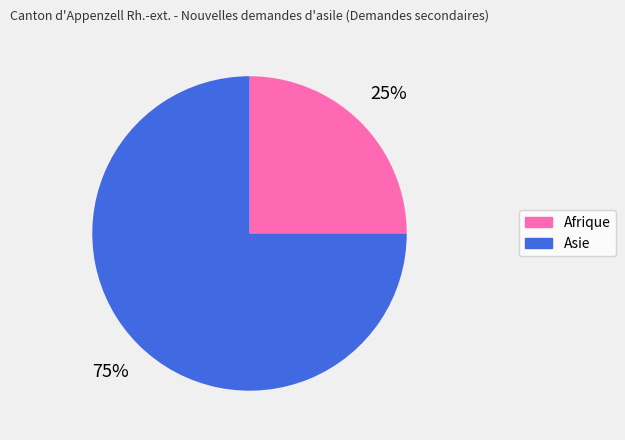

How many segments does this pie chart have?

2